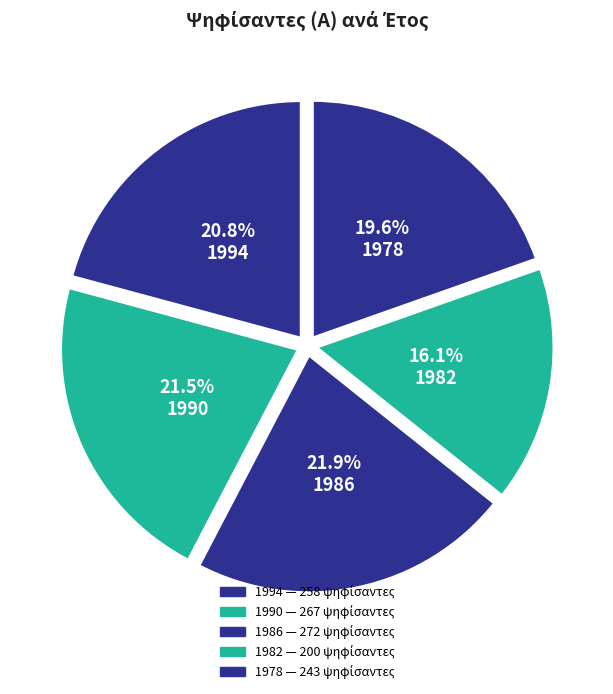

Is 1986 the majority of the pie?

No